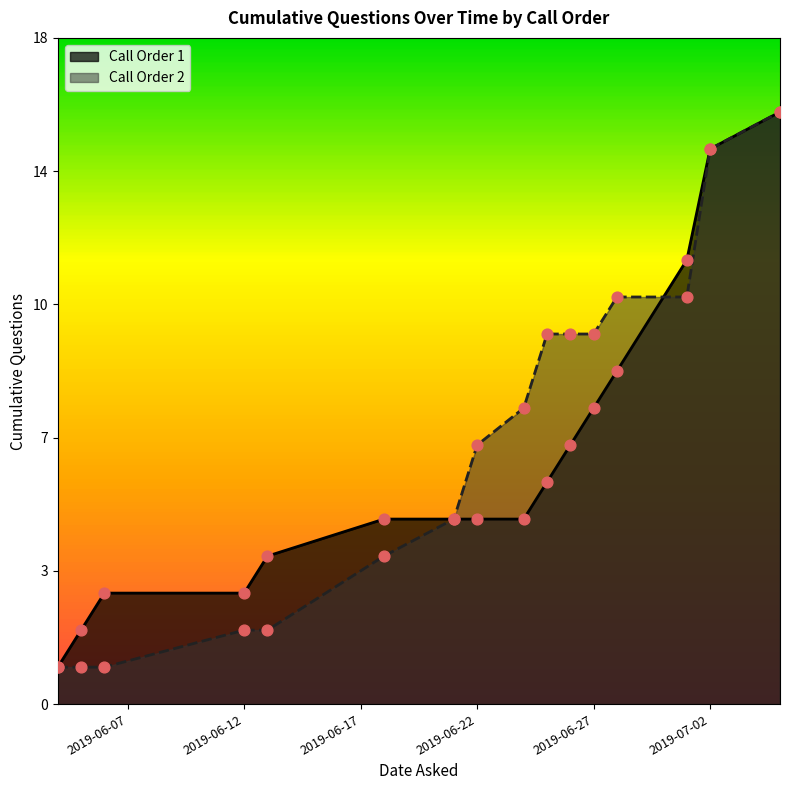

Is the value of Question Number at 2019-06-04 greater than the value of Questions Asked (cumulative) at 2019-07-02?

No